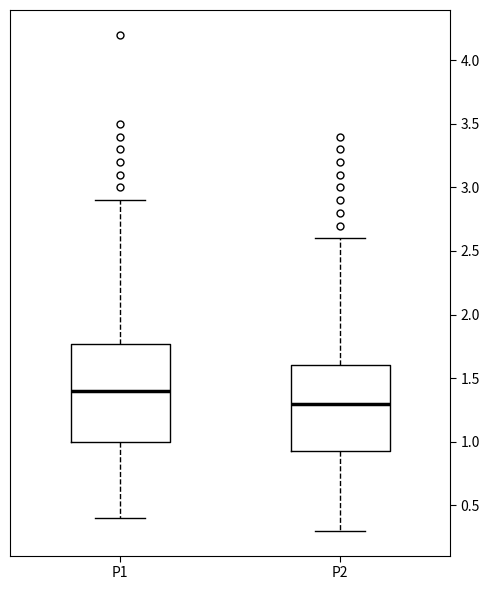

Which box's median line is the highest?

P1